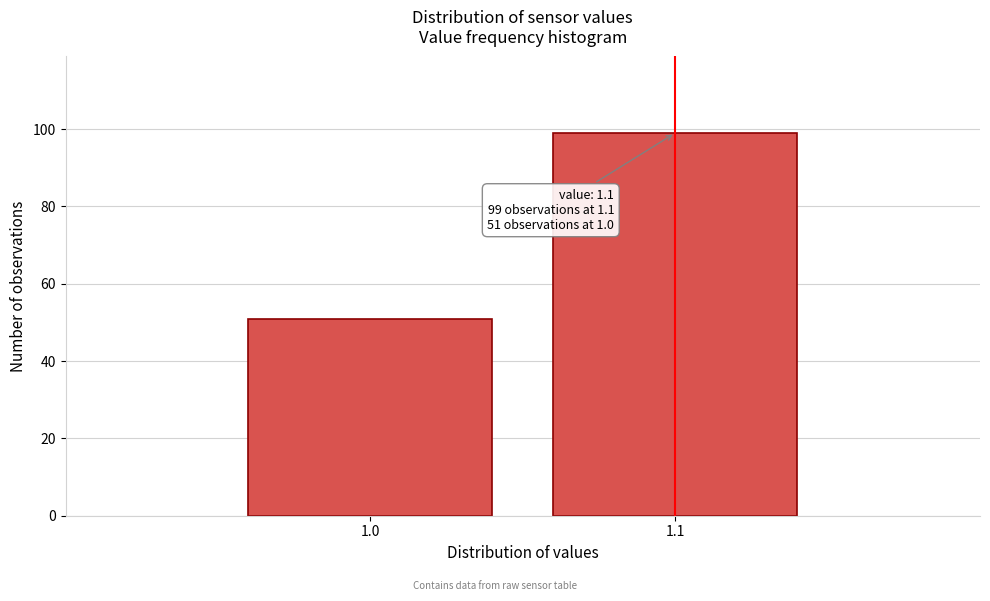

Reading left to right, extract all data points from this chart.

51	99